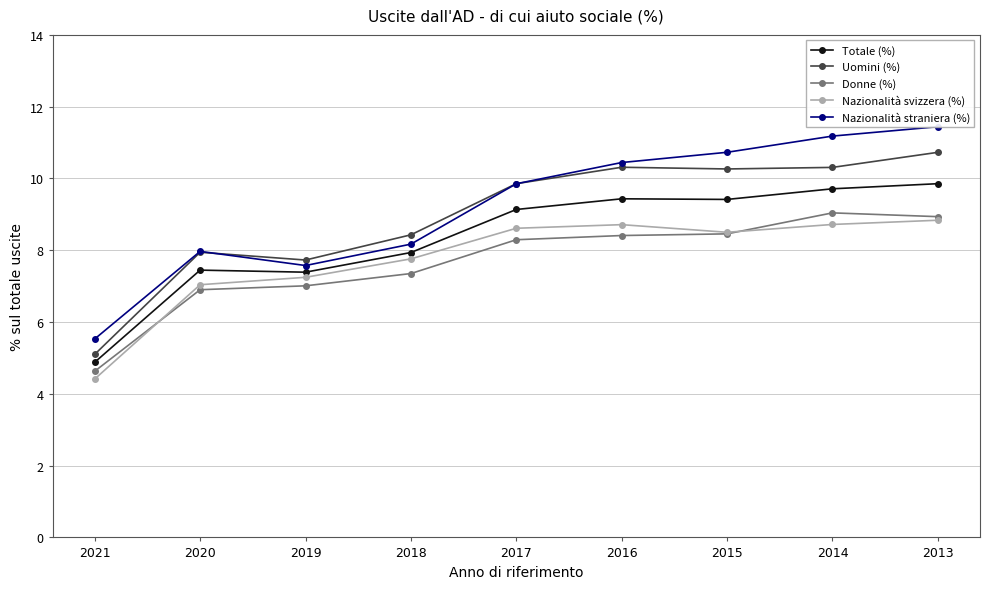

Reading right to left, transcribe all the data shown in this chart.

Totale (%): 9.9	9.7	9.4	9.4	9.1	7.9	7.4	7.4	4.9
Uomini (%): 10.7	10.3	10.3	10.3	9.9	8.4	7.7	7.9	5.1
Donne (%): 8.9	9.0	8.5	8.4	8.3	7.4	7.0	6.9	4.6
Nazionalità svizzera (%): 8.8	8.7	8.5	8.7	8.6	7.8	7.2	7.0	4.4
Nazionalità straniera (%): 11.4	11.2	10.7	10.4	9.9	8.2	7.6	8.0	5.5